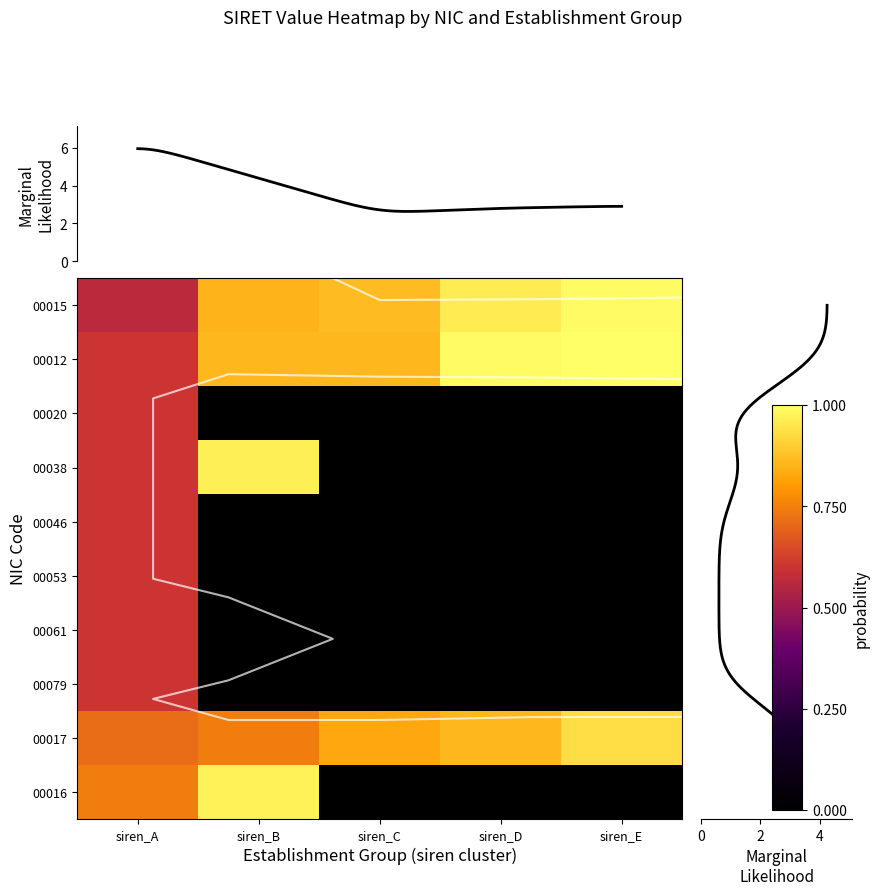

How many values in the 00061 series exceed 0?

1